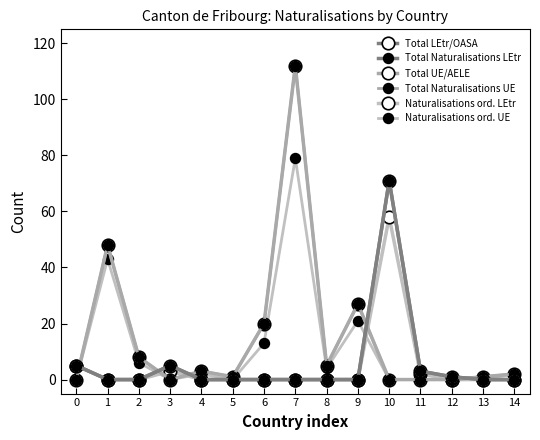

Reading left to right, list all the values displayed in this chart.

Total LEtr/OASA: 5	0	0	5	0	0	0	0	0	0	71	3	1	0	0
Total Naturalisations LEtr: 5	0	0	5	0	0	0	0	0	0	71	3	1	0	0
Total UE/AELE: 0	48	8	0	3	1	20	112	5	27	0	0	0	1	2
Total Naturalisations UE: 0	48	8	0	3	1	20	112	5	27	0	0	0	1	2
Naturalisations ord. LEtr: 5	0	0	3	0	0	0	0	0	0	58	2	0	0	0
Naturalisations ord. UE: 0	43	6	0	2	0	13	79	4	21	0	0	0	0	2